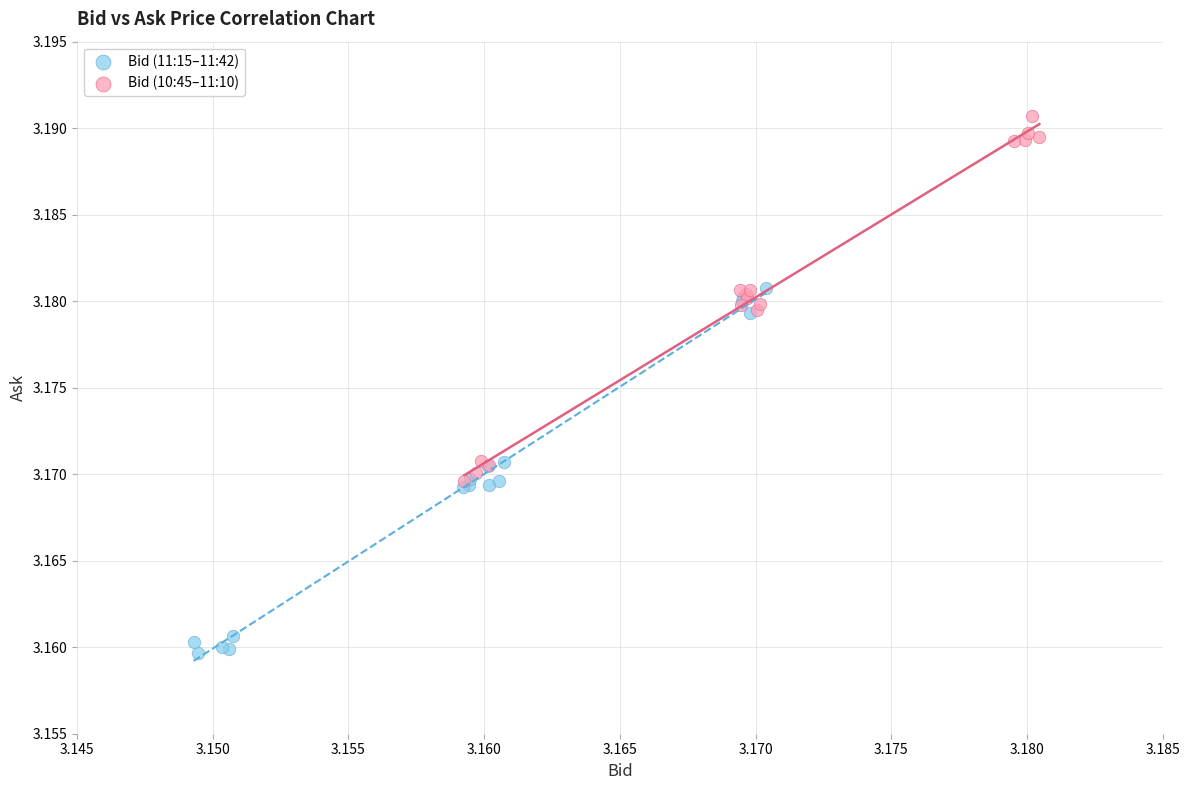

What are all the series names shown in the legend?

Bid (11:15–11:42), Bid (10:45–11:10)